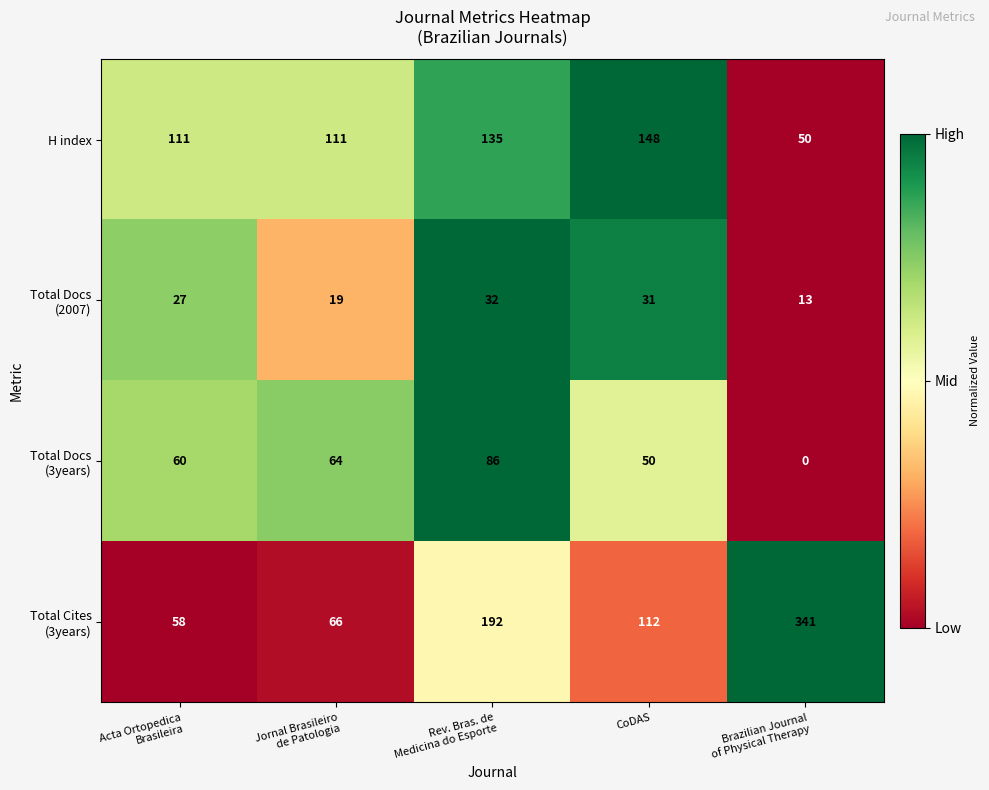

What is the sum of all H index values?

555